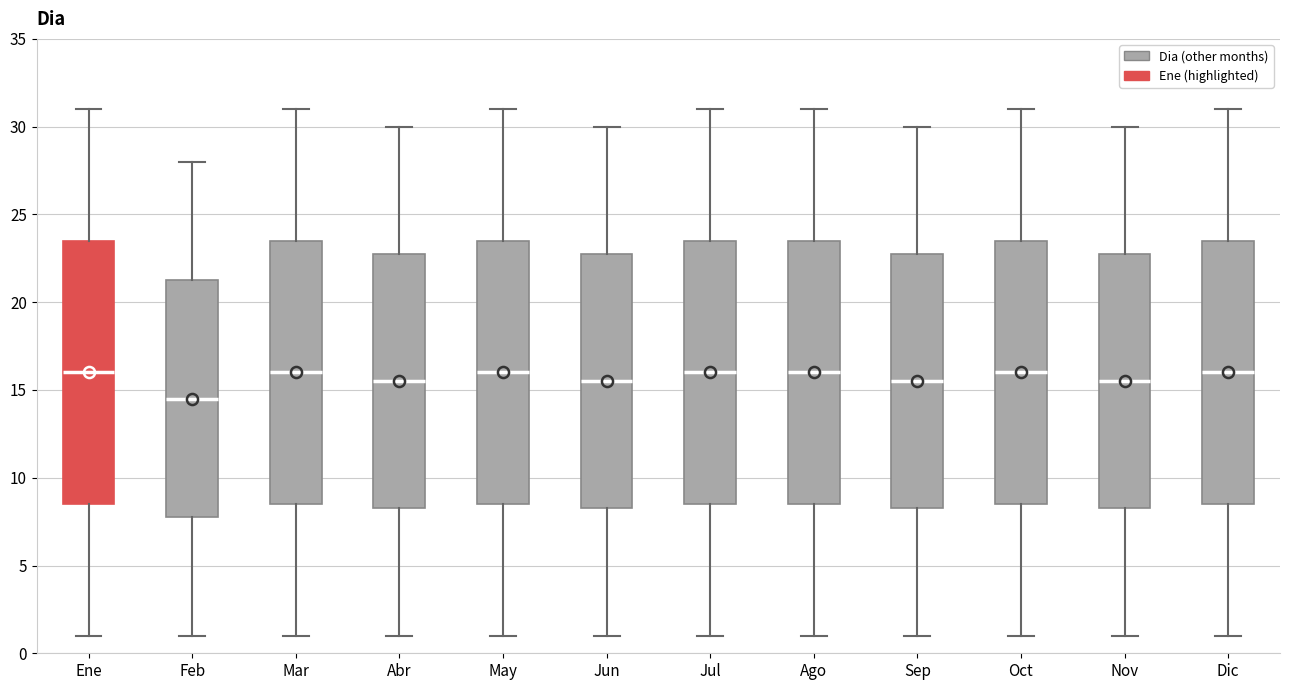

Where is the upper edge of the box for Sep on the y-axis? The values are not printed on the chart, so give them approximately, as read against the axis.

23.0